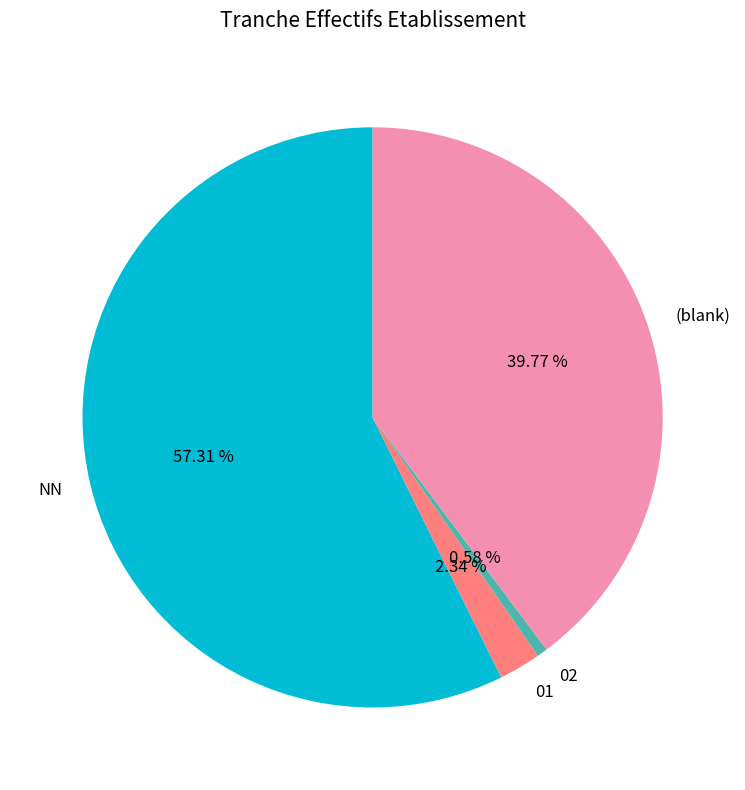

Is there a majority slice in this chart?

Yes